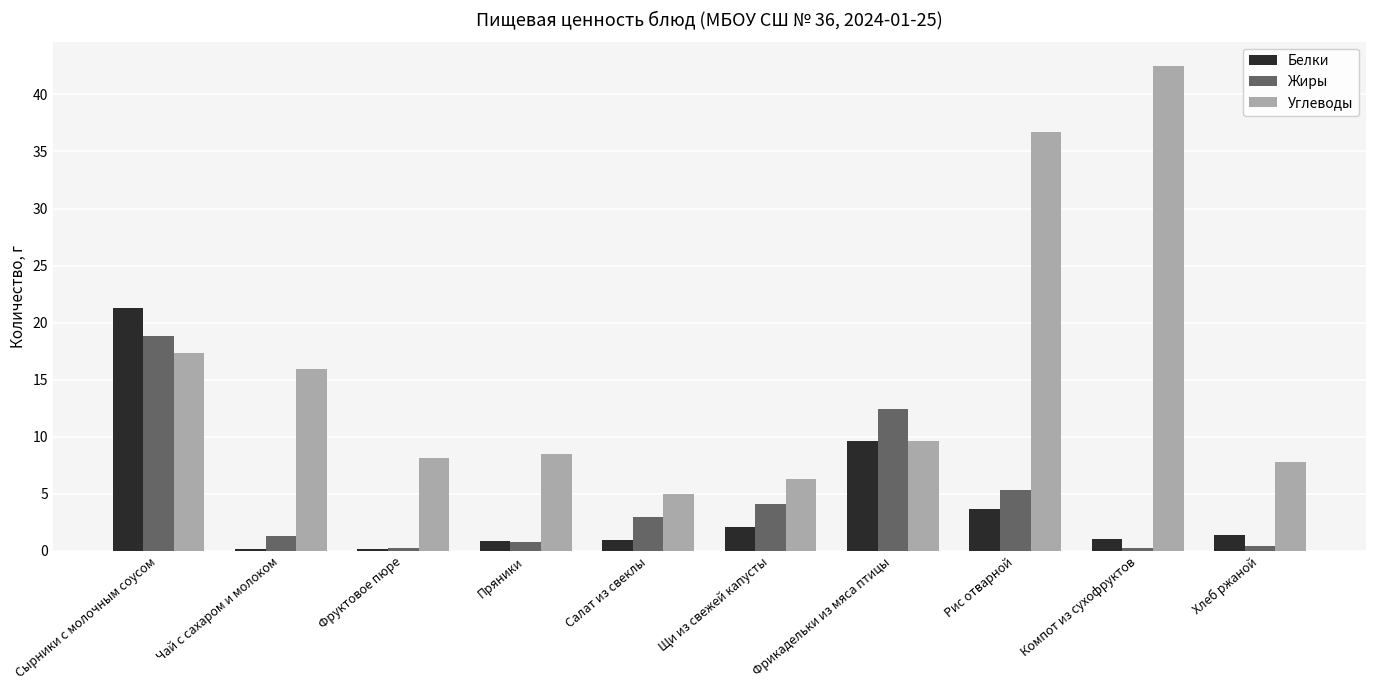

The Жиры series shows 4.1 at Щи из свежей капусты. True or false?

True